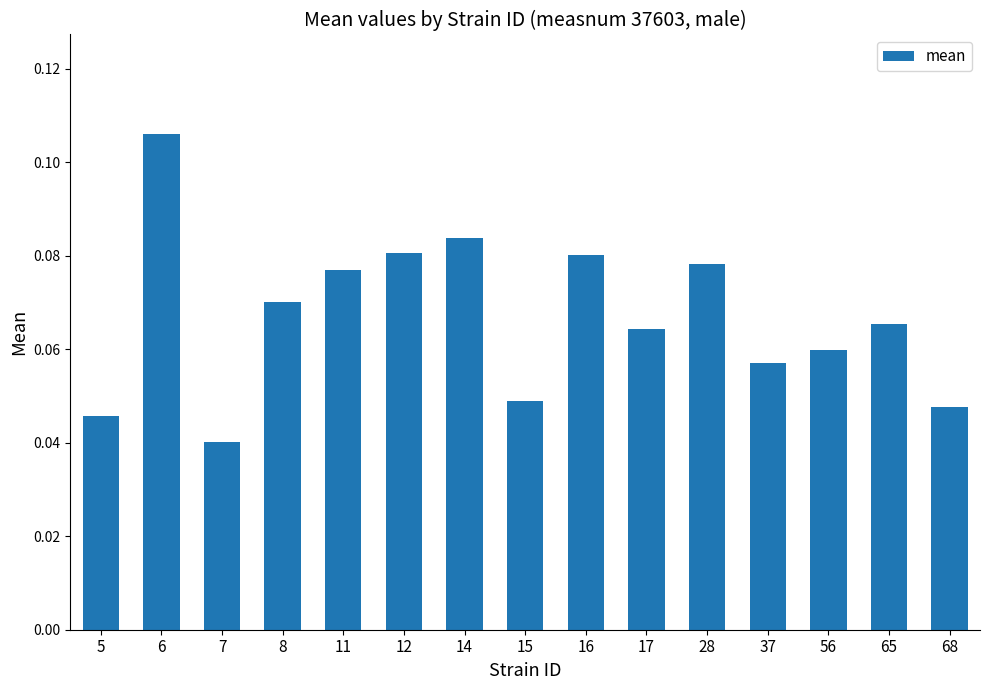

Which has a higher value, 12 or 5?

12